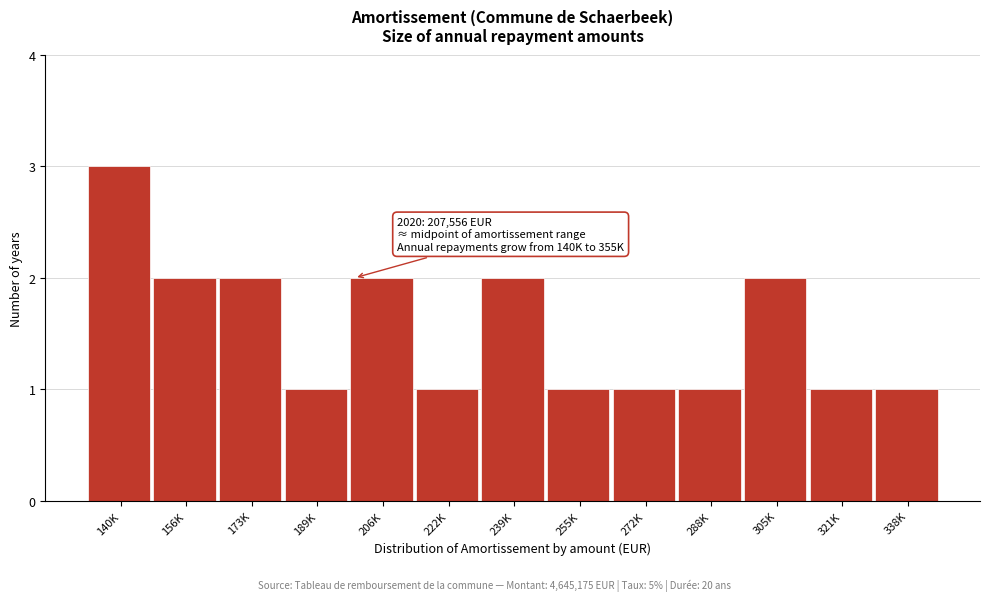

Reading left to right, transcribe all the data shown in this chart.

3	2	2	1	2	1	2	1	1	1	2	1	1